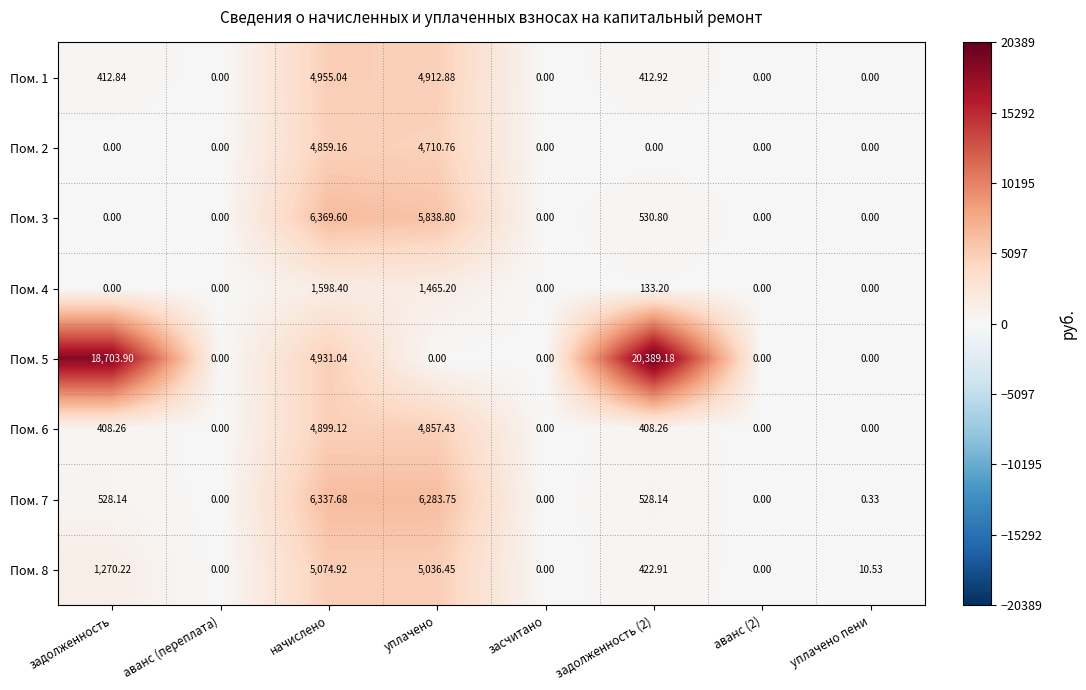

At which label does Пом. 7 first exceed 528?

задолженность